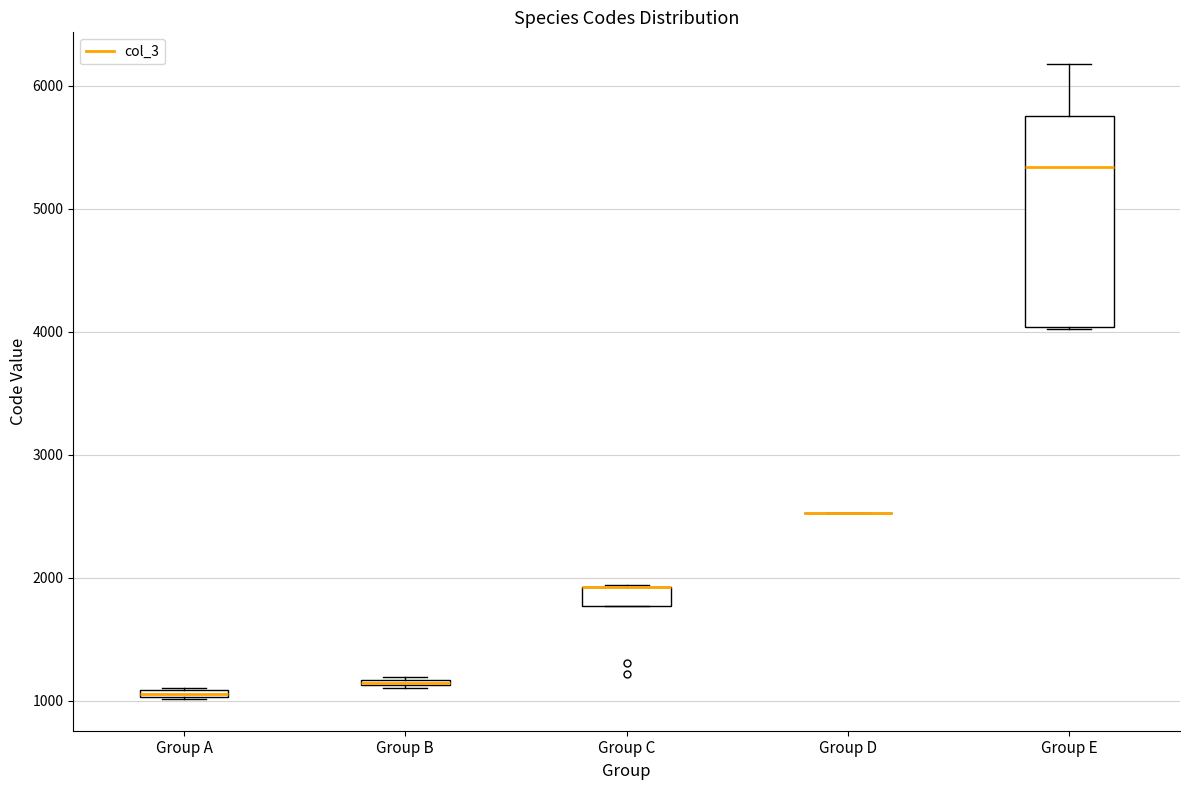

Where is the lower edge of the box for Group C on the y-axis? The values are not printed on the chart, so give them approximately, as read against the axis.

1800